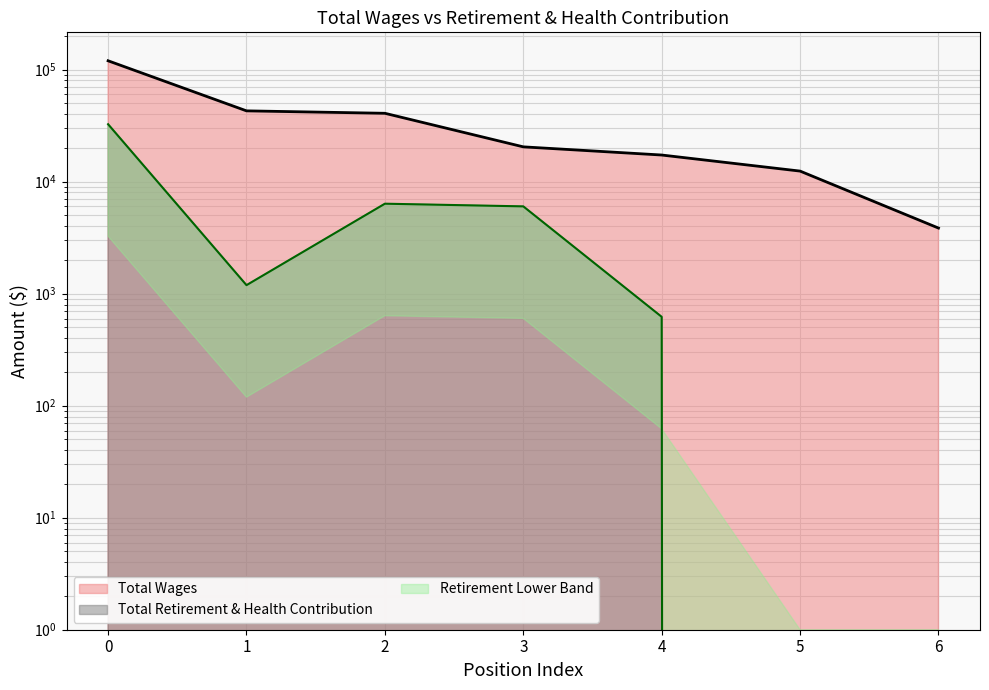

The Total Wages series shows 42832 at 1. True or false?

True